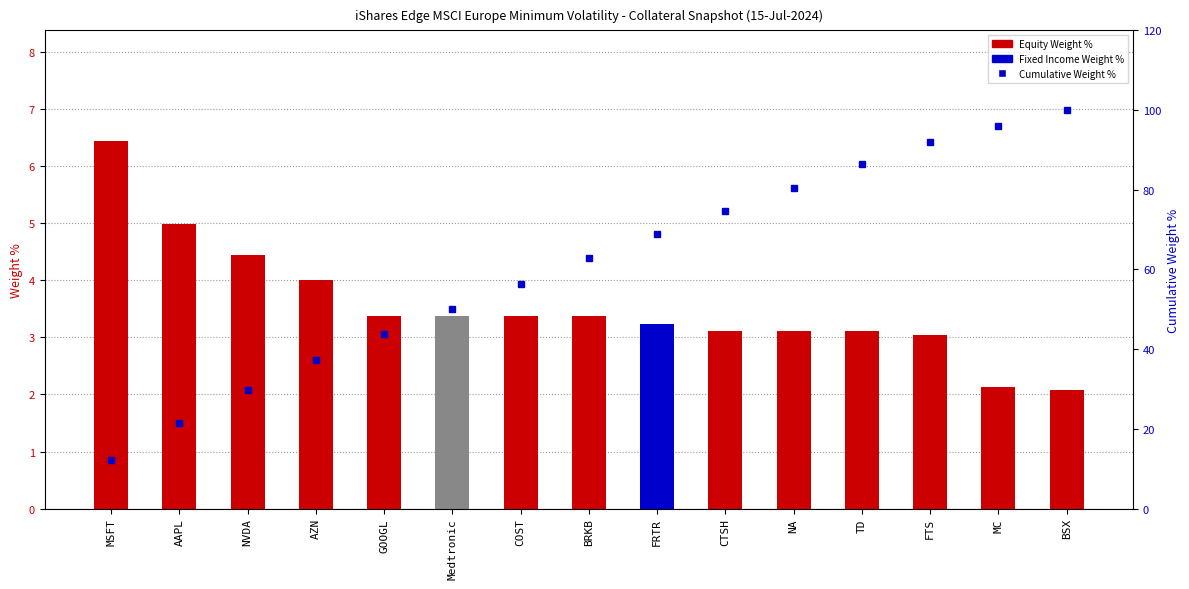

What is the label of the 3rd bar from the right?

FTS